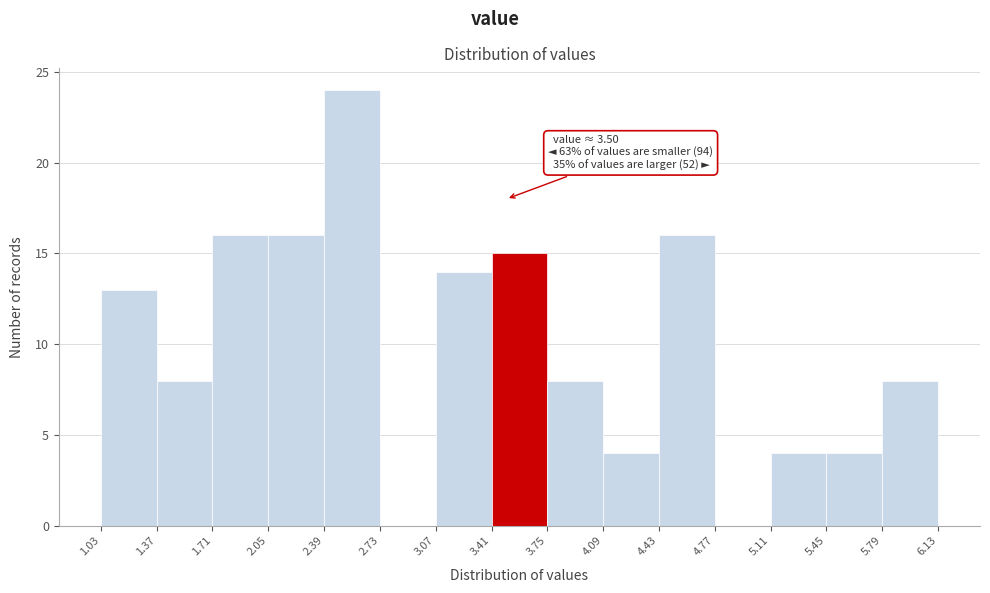

Which range on the x-axis has the tallest bar?

2.39 to 2.73